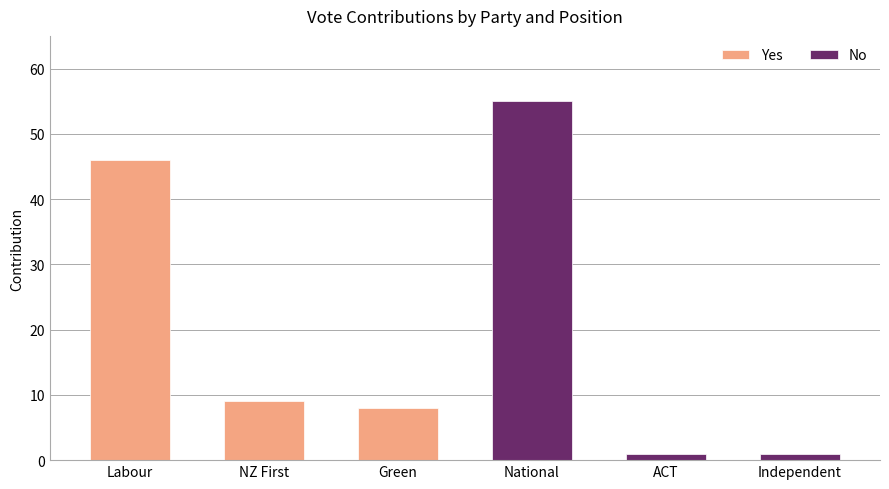

Is the value of No at NZ First greater than the value of Yes at NZ First?

No